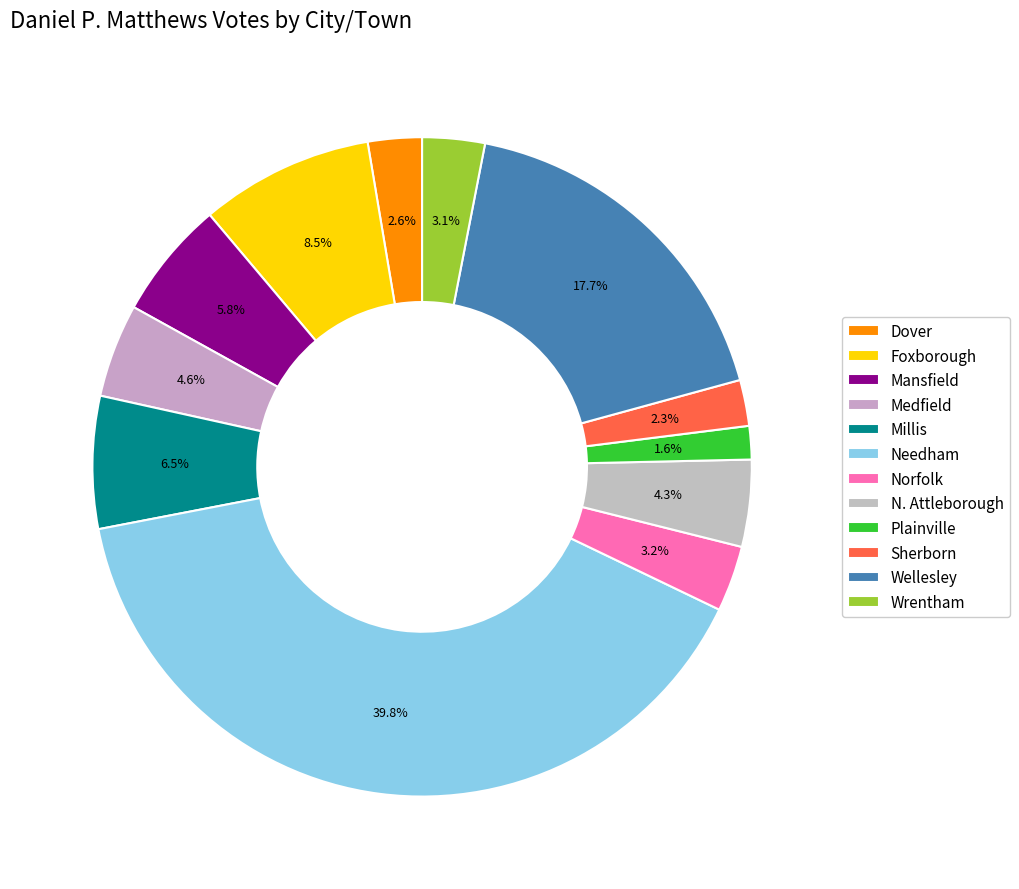

Which slice is the smallest?

Plainville